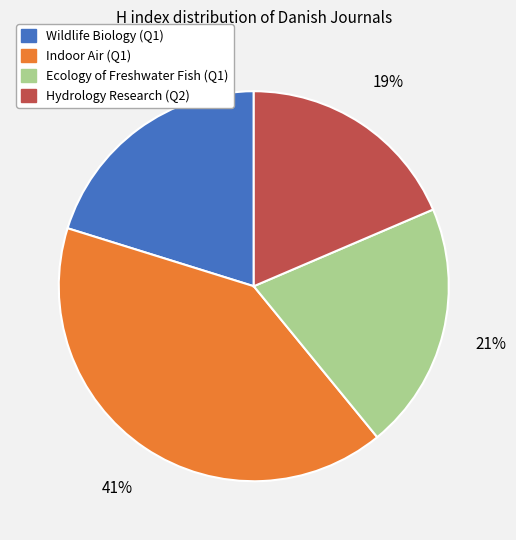

Combined, do Wildlife Biology (Q1) and Ecology of Freshwater Fish (Q1) account for over 50%?

No